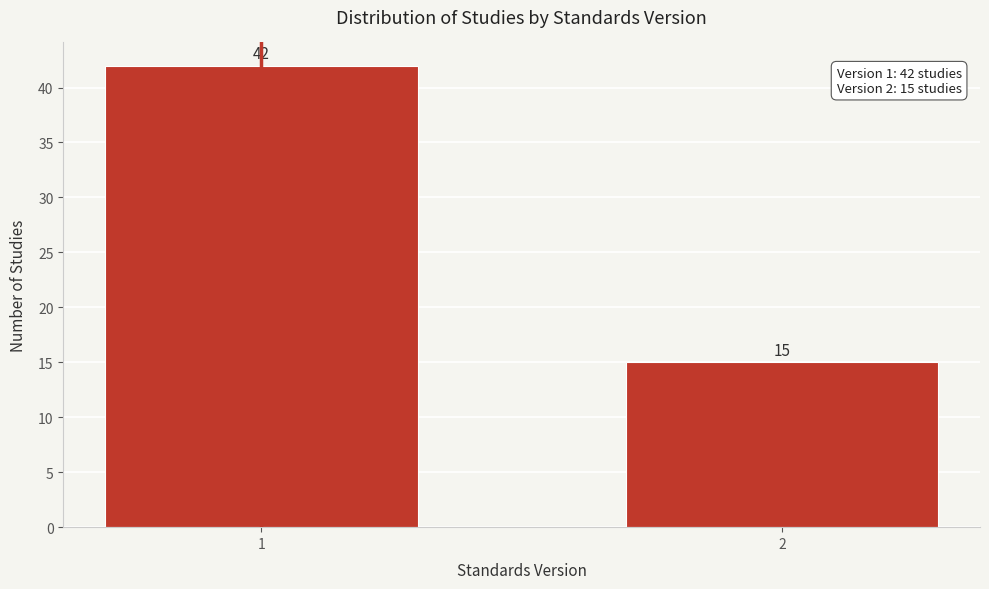

Reading left to right, extract all data points from this chart.

42	15